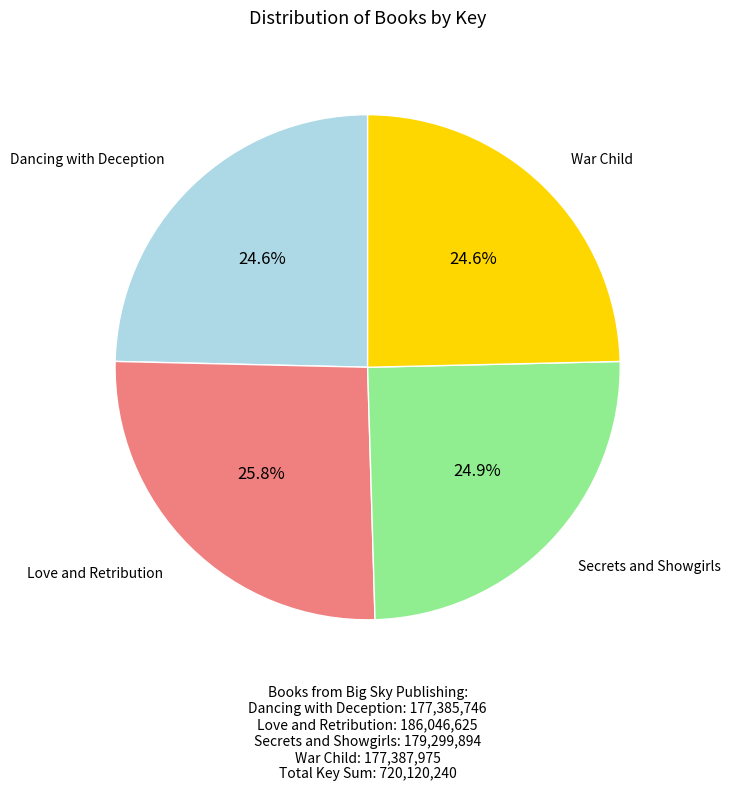

How many slices are in this pie chart?

4